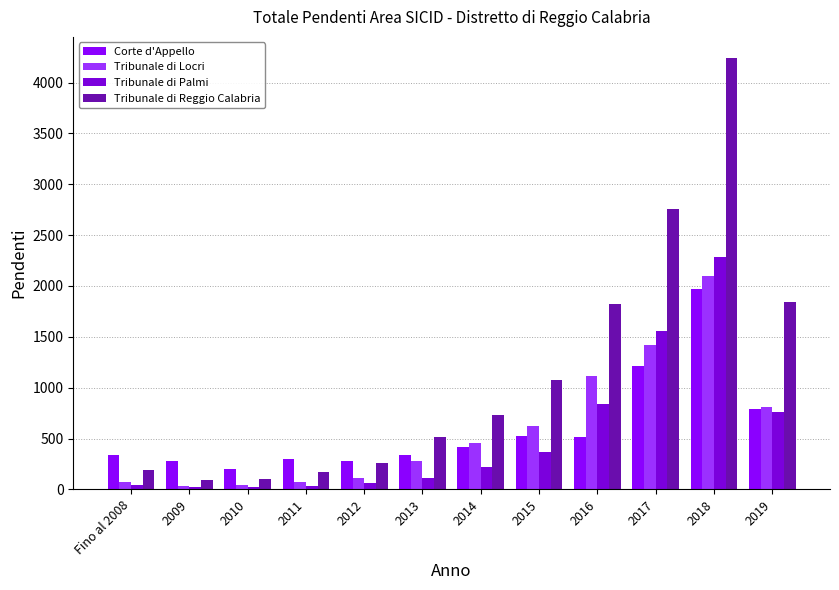

Does the chart contain any negative values?

No